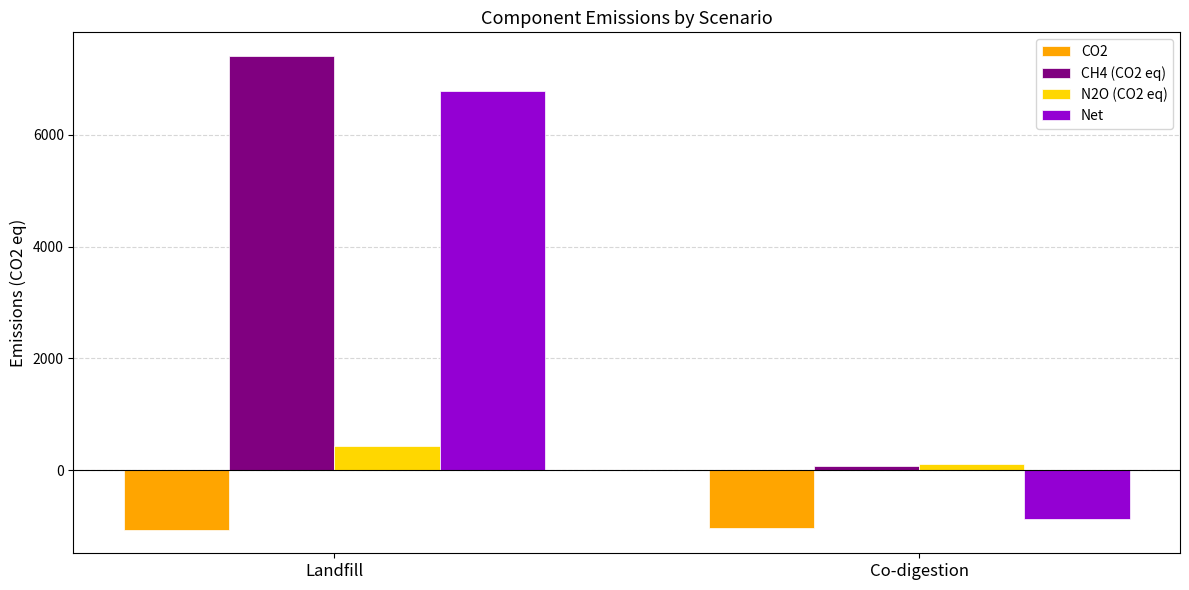

Which series has the largest range (max minus min)?

Net